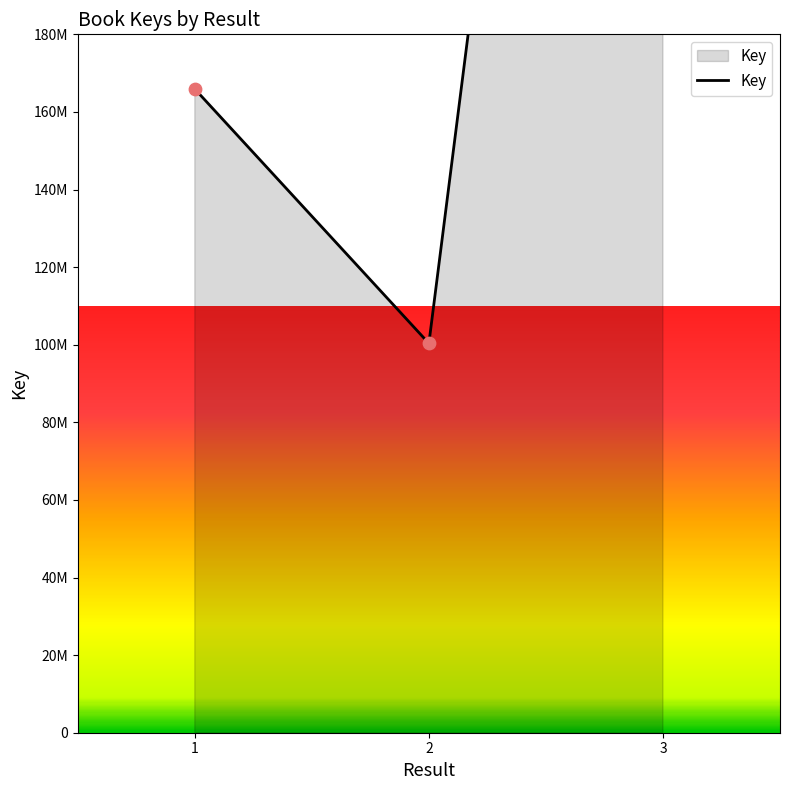

What is the change in value from 1 to 2?

-65560615